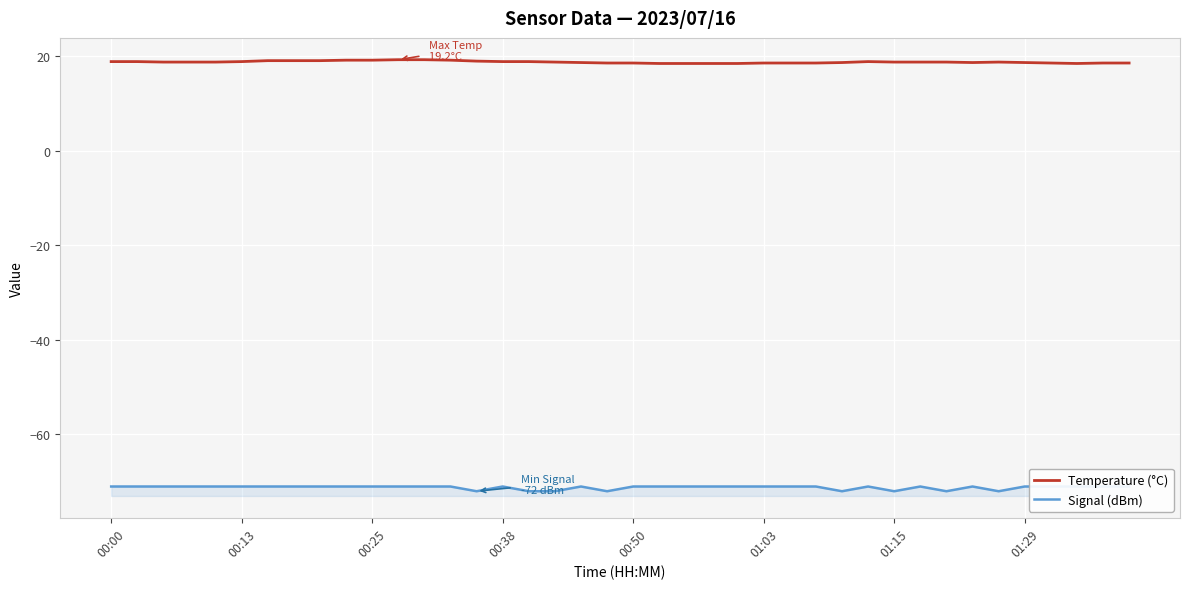

What is the highest value of the Temperature (°C) series?

19.2